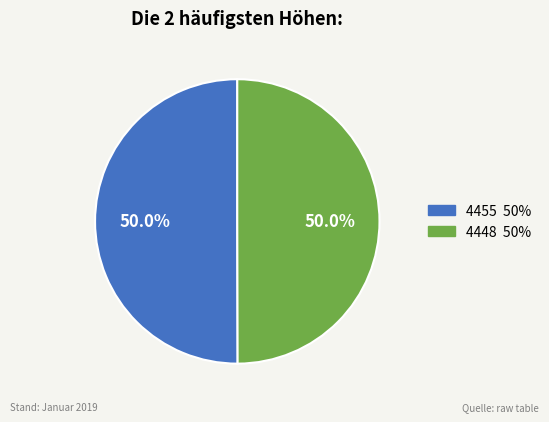

To the nearest percent, what is the average slice percentage?

50%